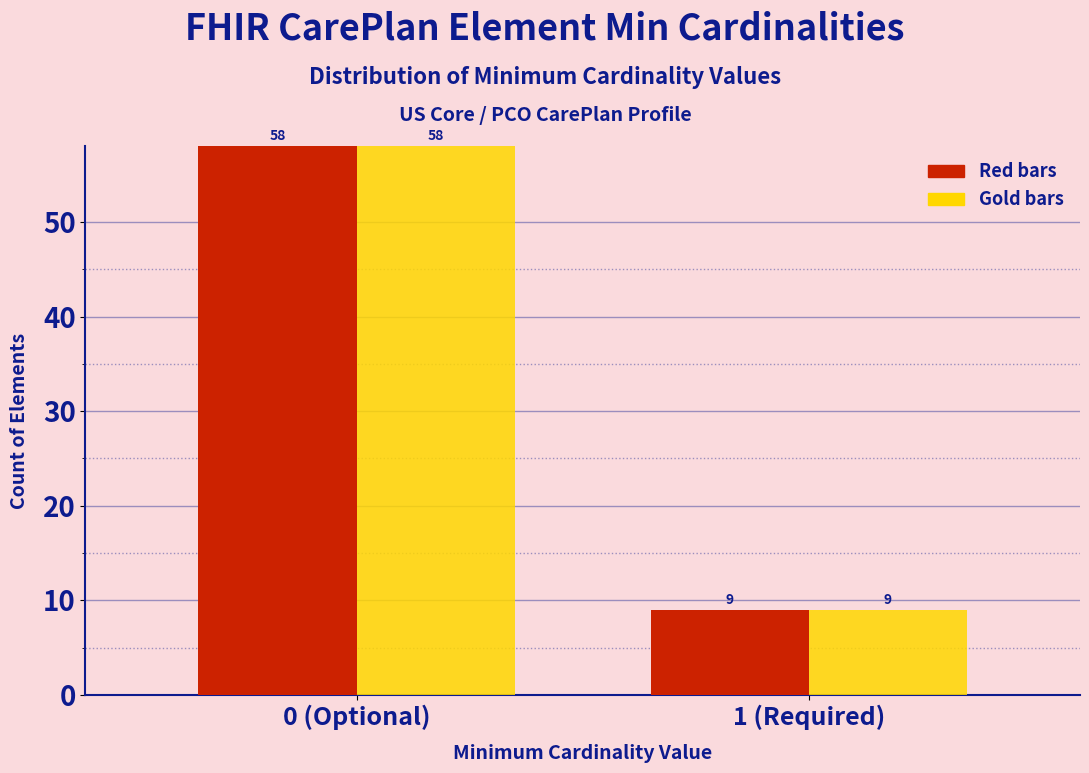

What is the total value across all series at 1 (Required)?

18